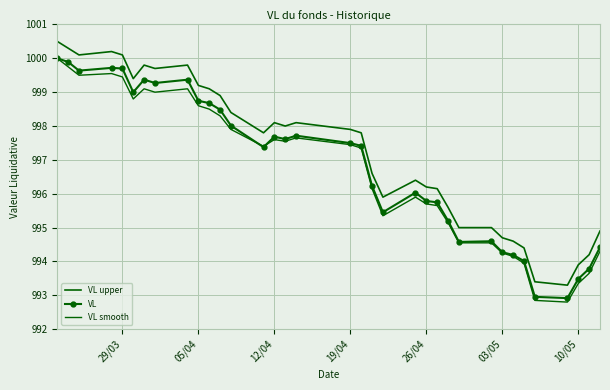

What is the value of the VL smooth point at the 22nd from the left?

995.9